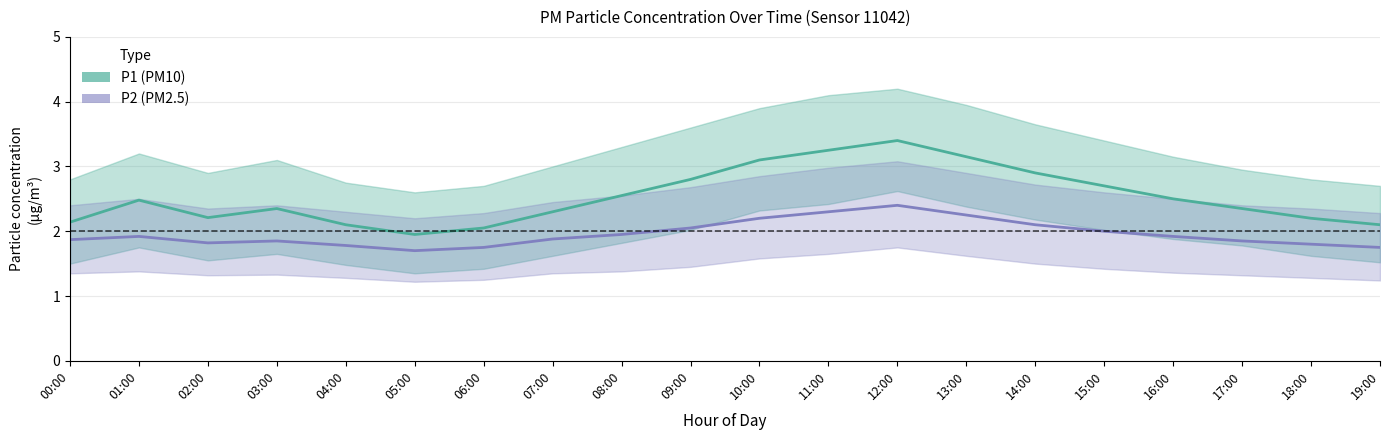

Which label corresponds to the largest value in the chart?

12:00